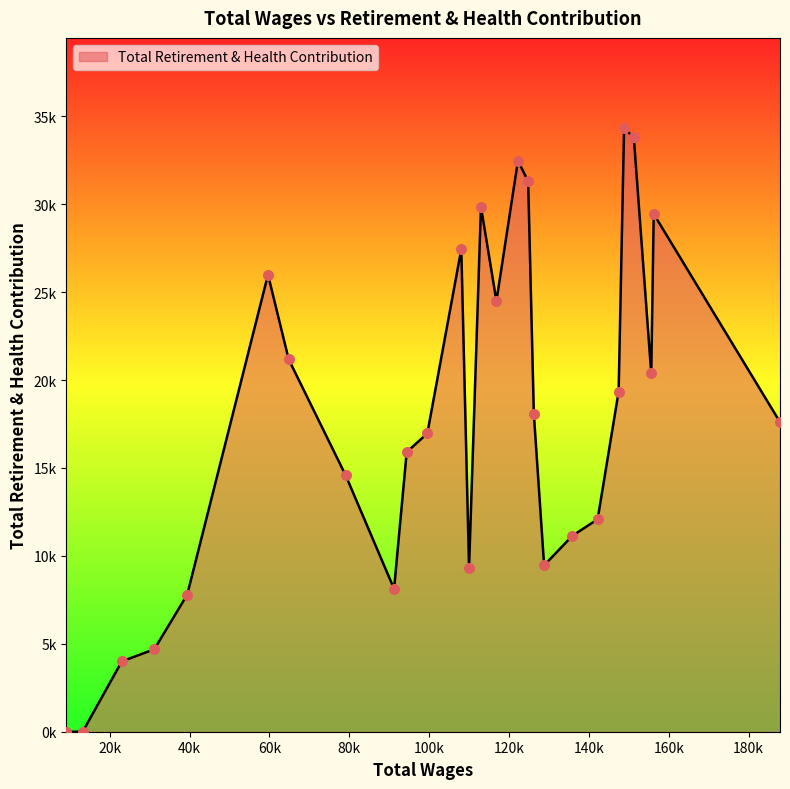

Is this an area chart (filled region under the line)?

Yes